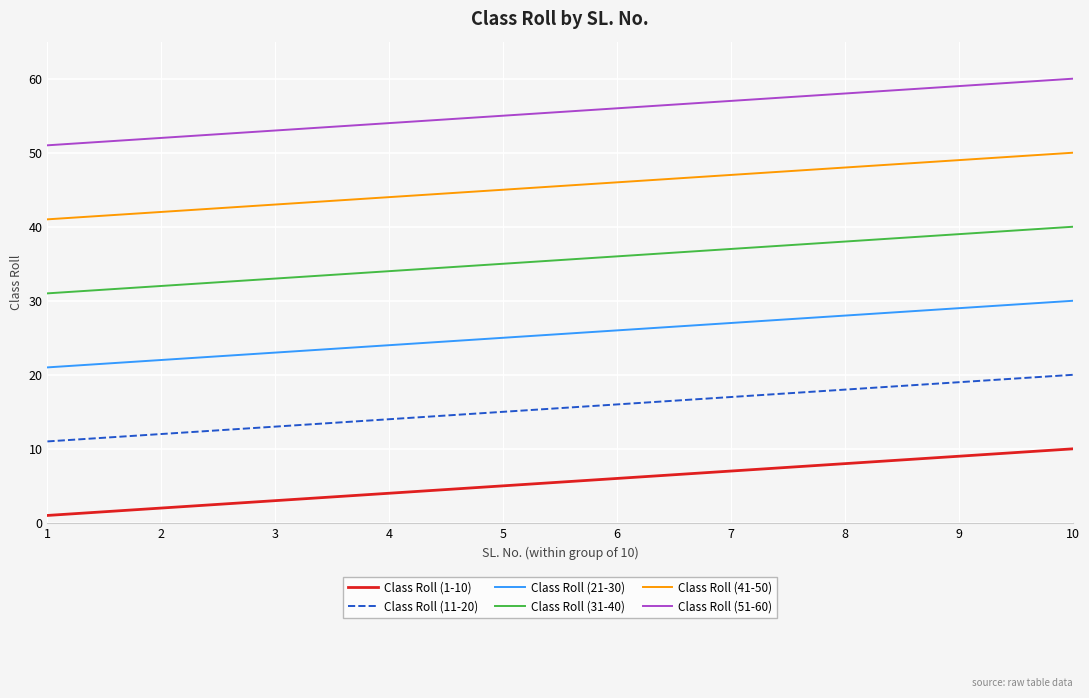

Rank the series at 4 from highest to lowest value.

Class Roll (51-60), Class Roll (41-50), Class Roll (31-40), Class Roll (21-30), Class Roll (11-20), Class Roll (1-10)